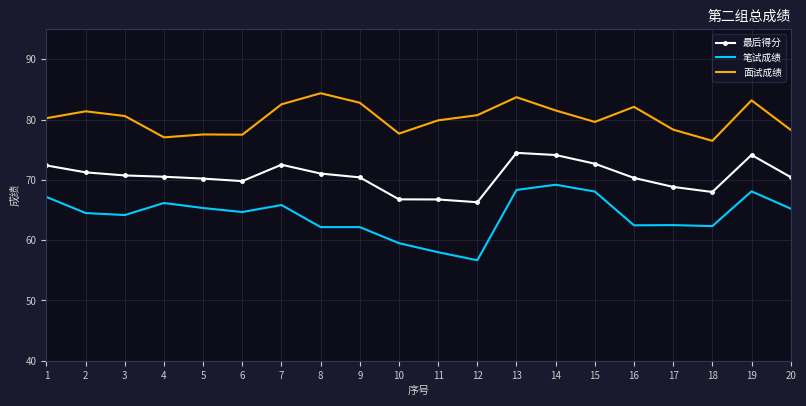

True or false: 笔试成绩 and 面试成绩 intersect in this chart.

False